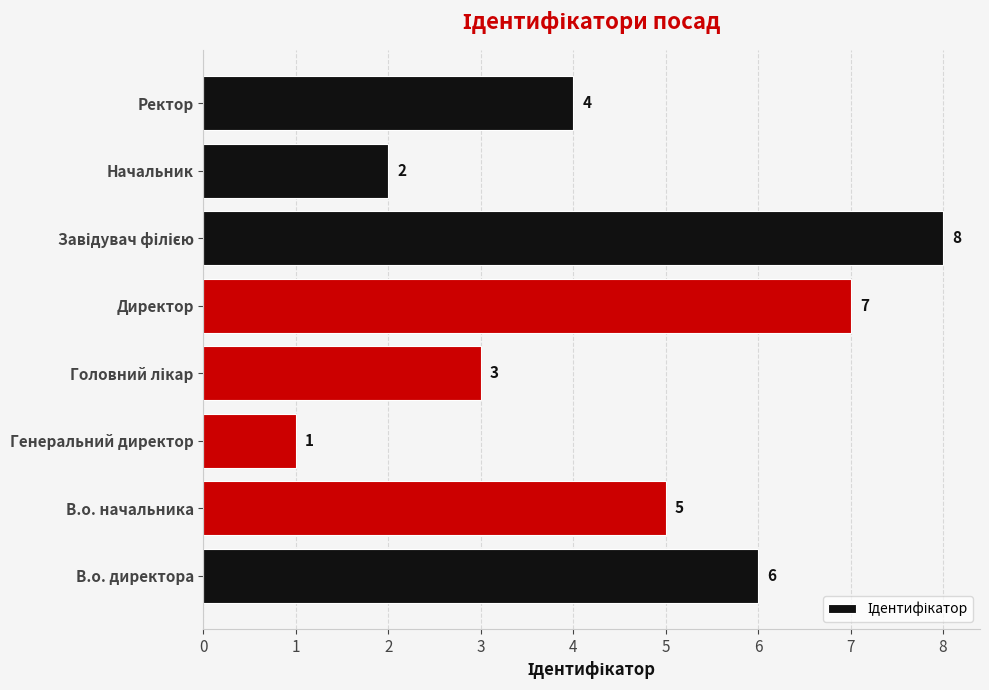

What is the sum of all values?

36